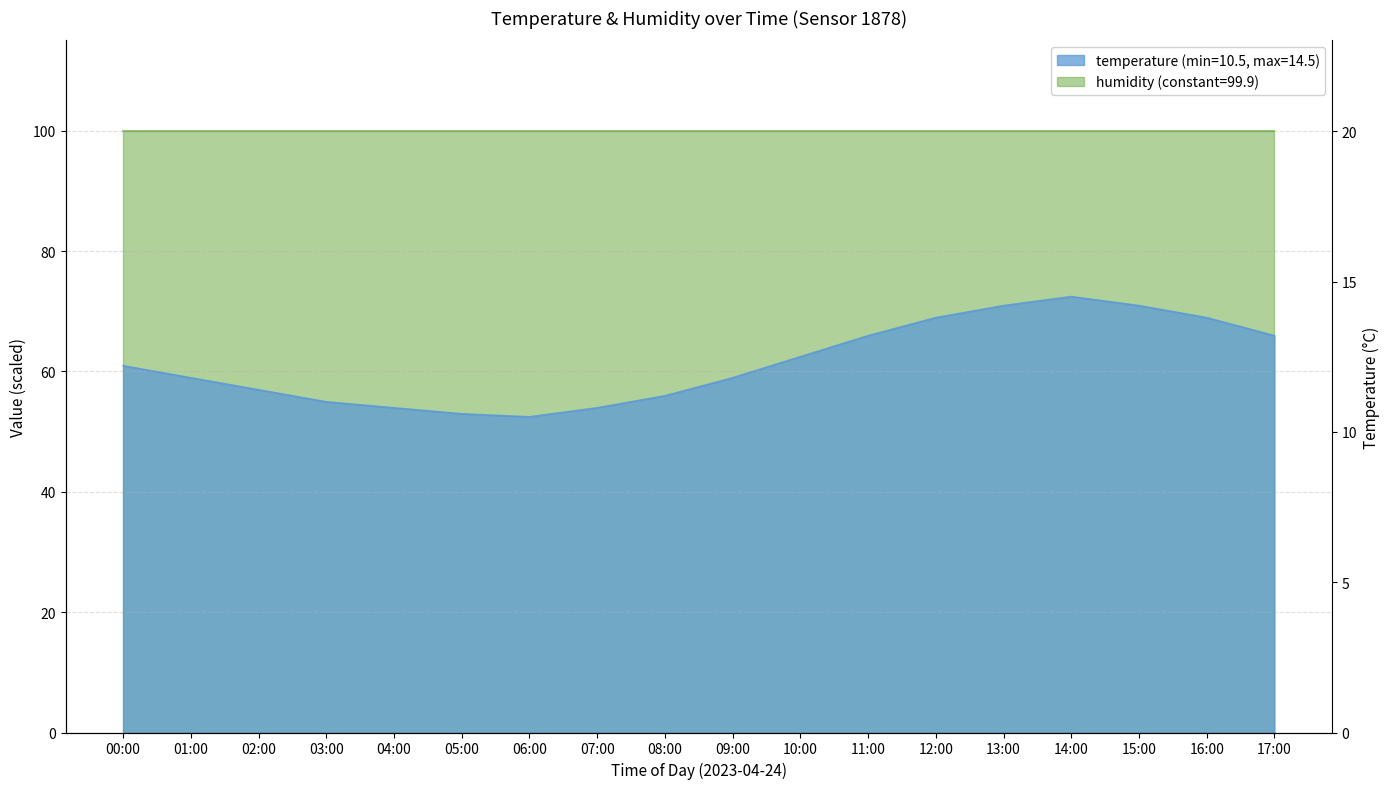

Rank the categories by value from lowest to highest.

06:00, 05:00, 04:00, 07:00, 03:00, 08:00, 02:00, 01:00, 09:00, 00:00, 10:00, 11:00, 17:00, 12:00, 16:00, 13:00, 15:00, 14:00